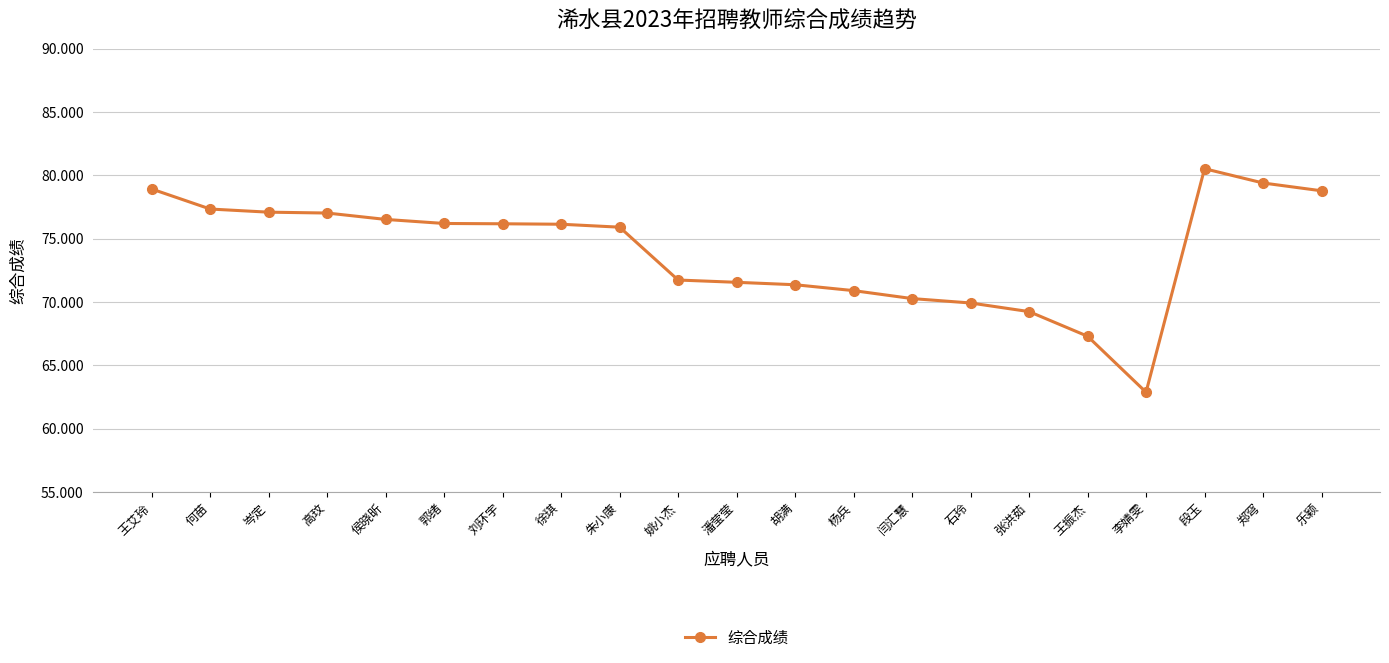

What is the change in value from 闫汇慧 to 段玉?

+10.3